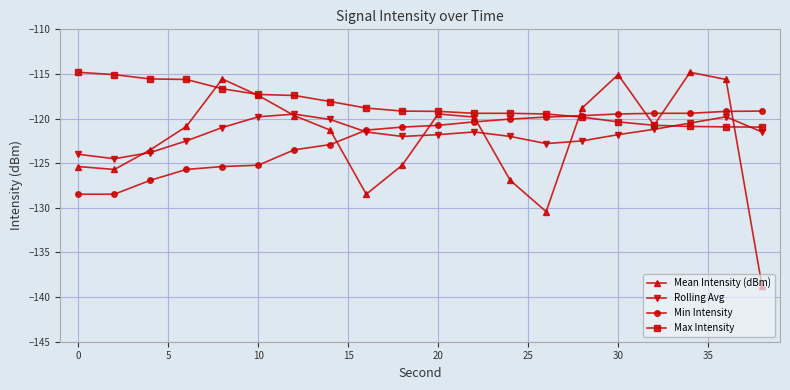

What is the highest value of the Min Intensity series?

-119.2